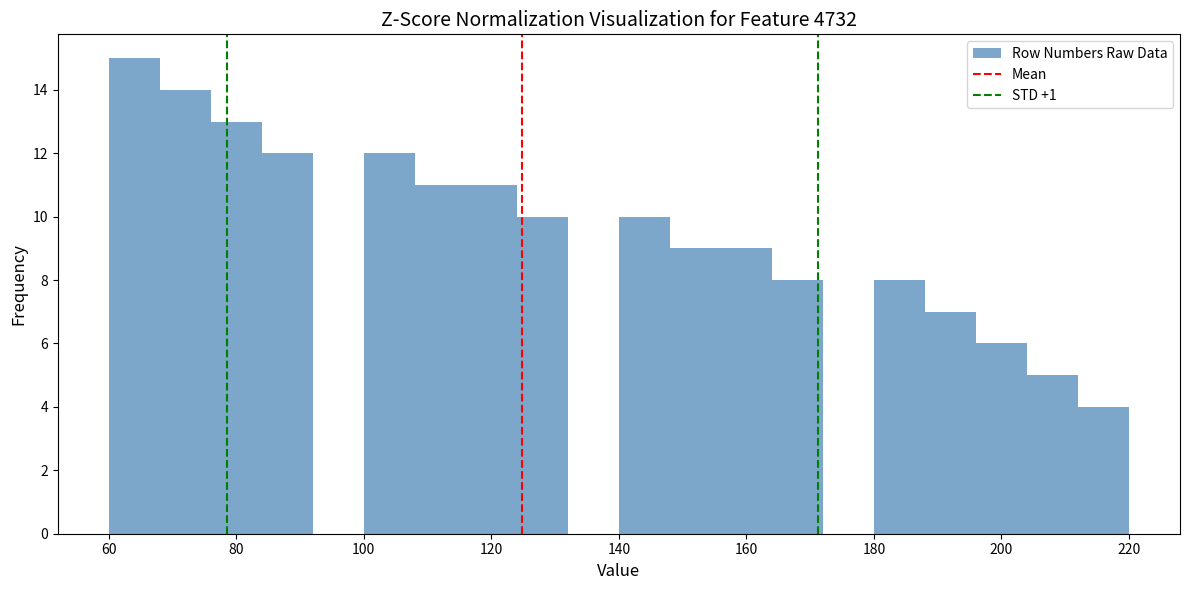

How tall is the bar that spans 108 to 116 on the x-axis? The values are not printed on the chart, so give them approximately, as read against the axis.

11